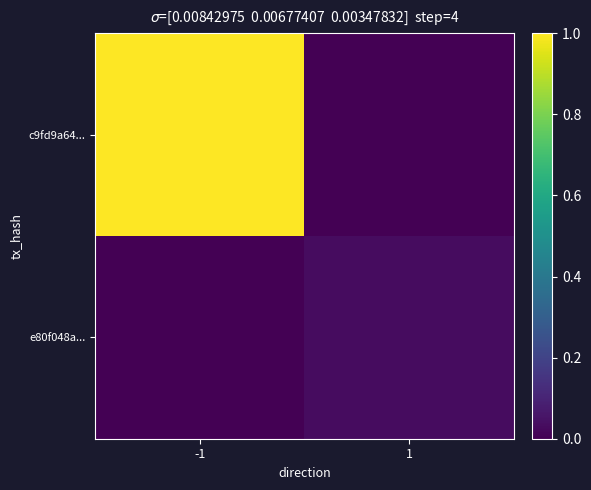

Which series has the largest range (max minus min)?

c9fd9a64...